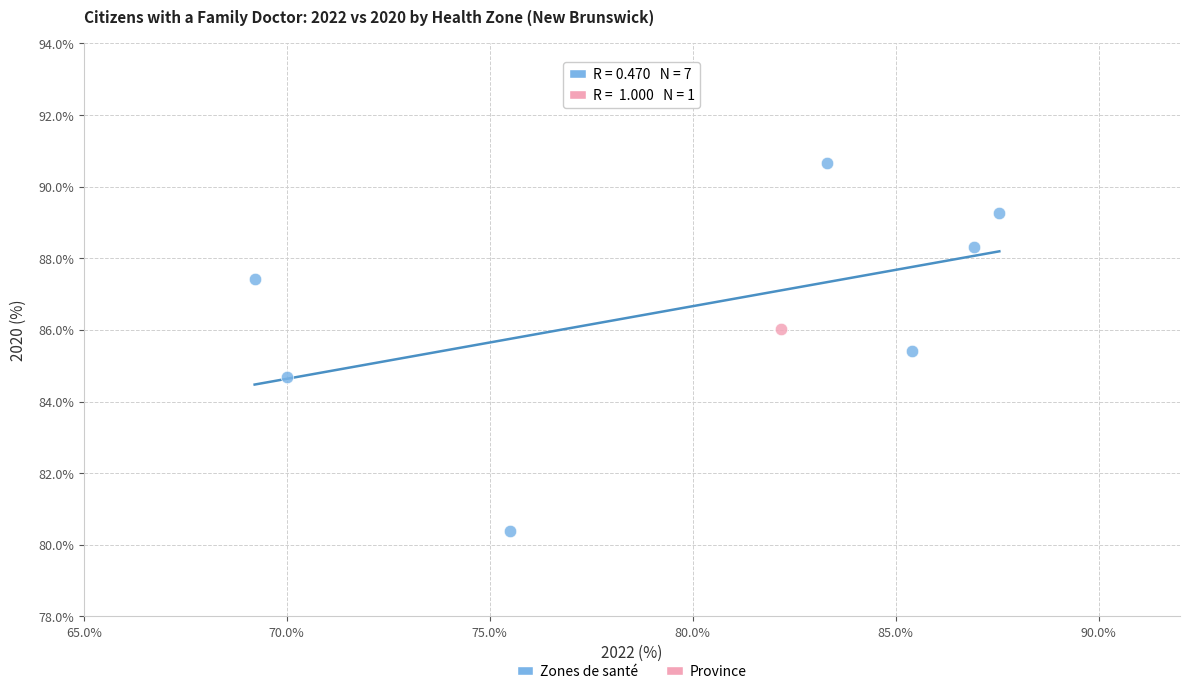

What are all the series names shown in the legend?

Zones de santé, Province